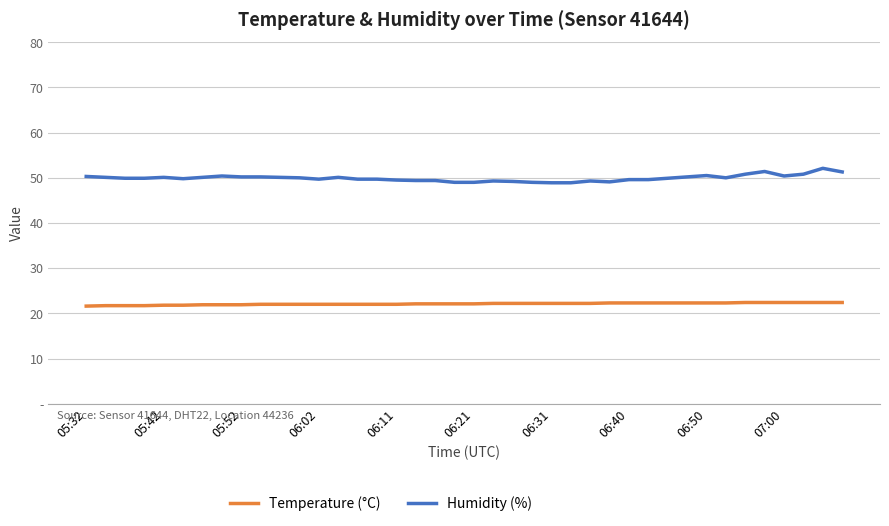

Does the chart have visible grid lines?

Yes